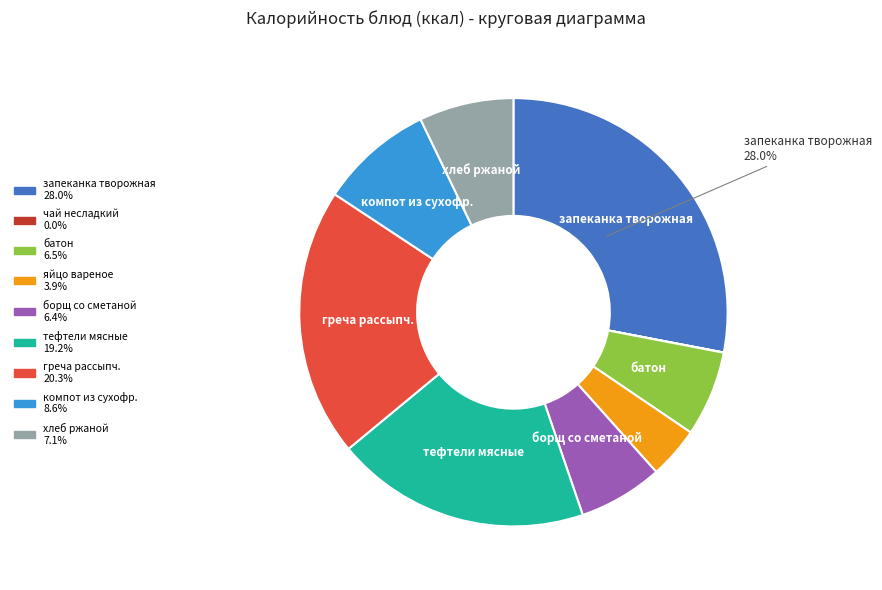

What is the smallest slice in the pie chart?

чай несладкий